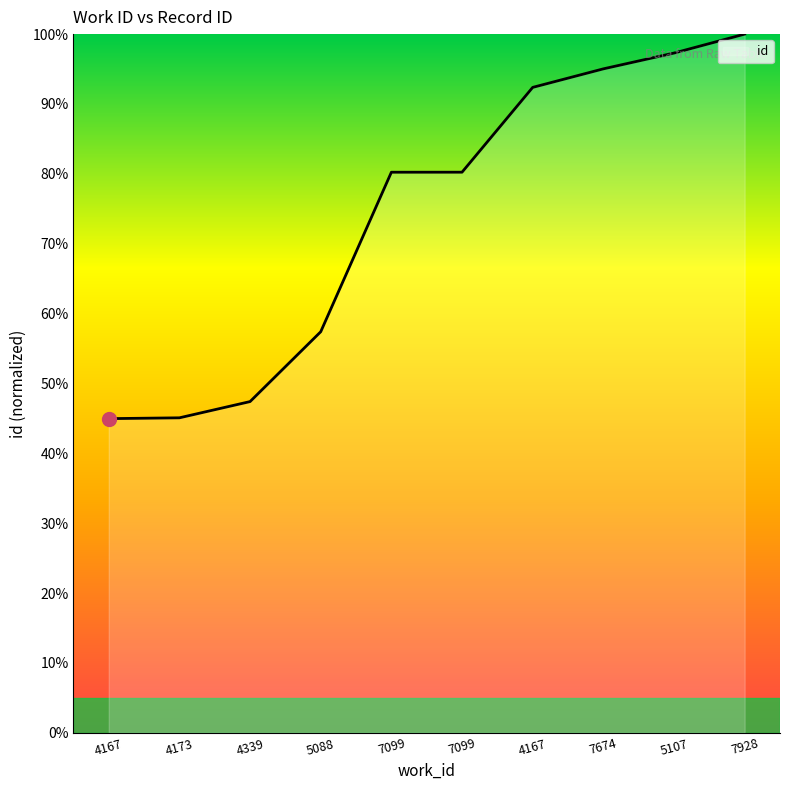

Rank the categories by value from highest to lowest.

7928, 5107, 7674, 4167, 7099, 7099, 5088, 4339, 4173, 4167